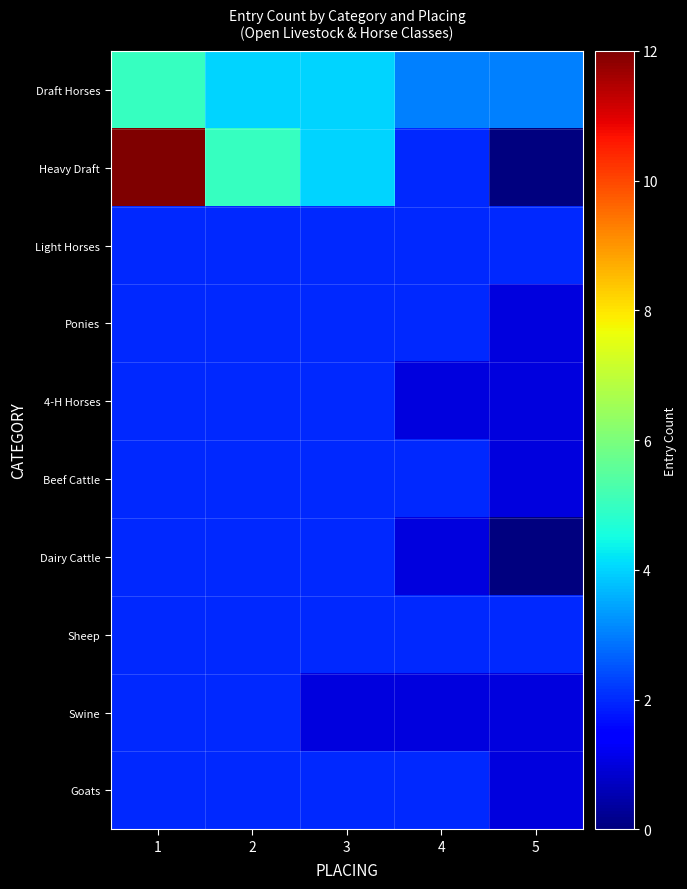

Reading left to right, extract all data points from this chart.

Draft Horses: 1=5	2=4	3=4	4=3	5=3
Heavy Draft: 1=12	2=5	3=4	4=2	5=0
Light Horses: 1=2	2=2	3=2	4=2	5=2
Ponies: 1=2	2=2	3=2	4=2	5=1
4-H Horses: 1=2	2=2	3=2	4=1	5=1
Beef Cattle: 1=2	2=2	3=2	4=2	5=1
Dairy Cattle: 1=2	2=2	3=2	4=1	5=0
Sheep: 1=2	2=2	3=2	4=2	5=2
Swine: 1=2	2=2	3=1	4=1	5=1
Goats: 1=2	2=2	3=2	4=2	5=1